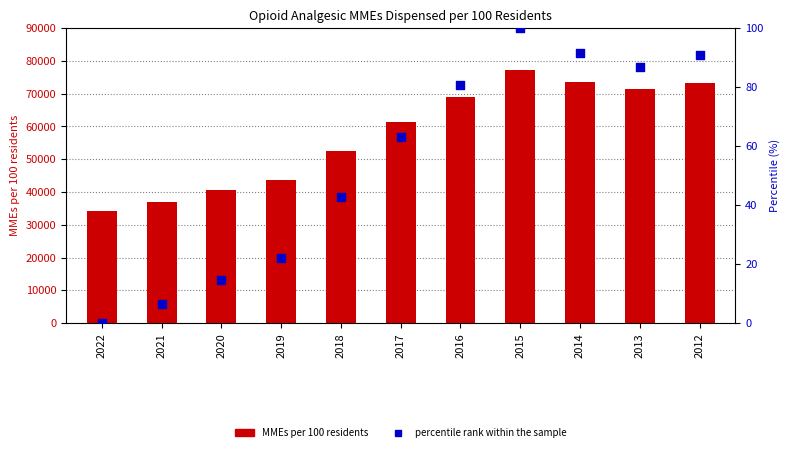

What are all the series names shown in the legend?

MMEs per 100 residents, percentile rank within the sample